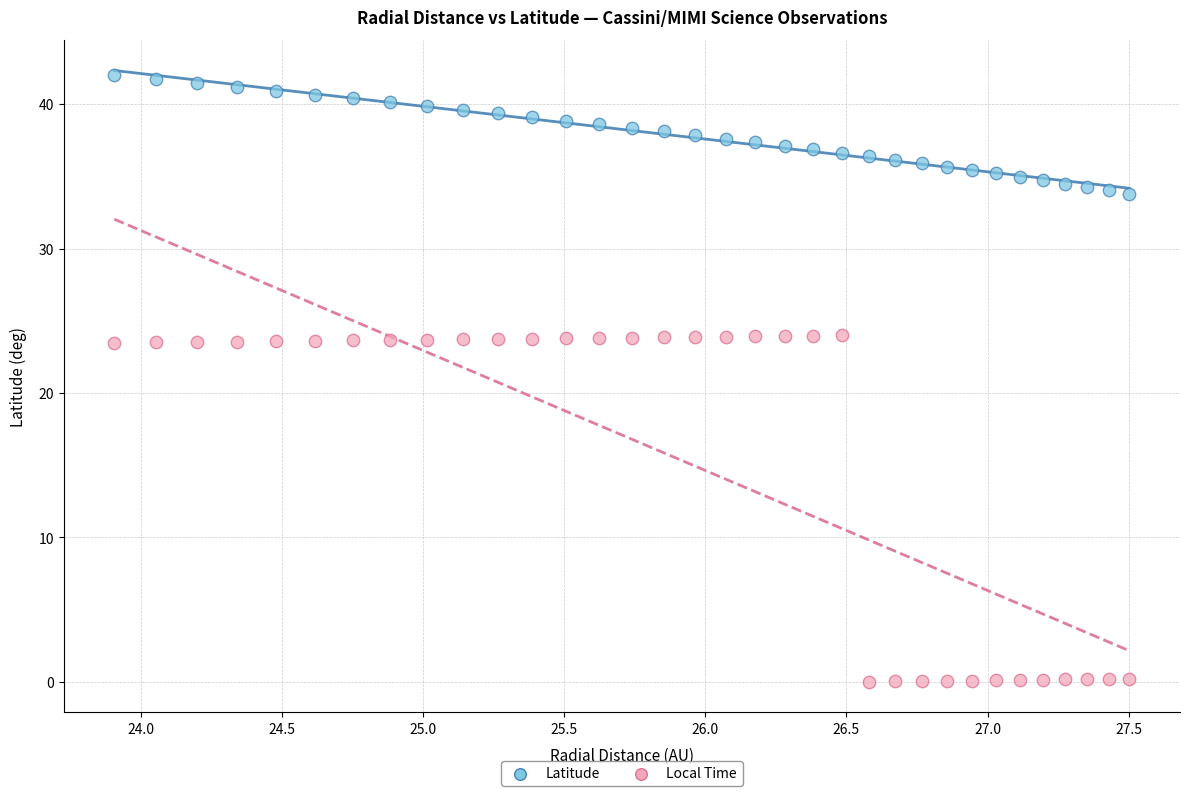

Which series contains the lowest Y value?

Local Time